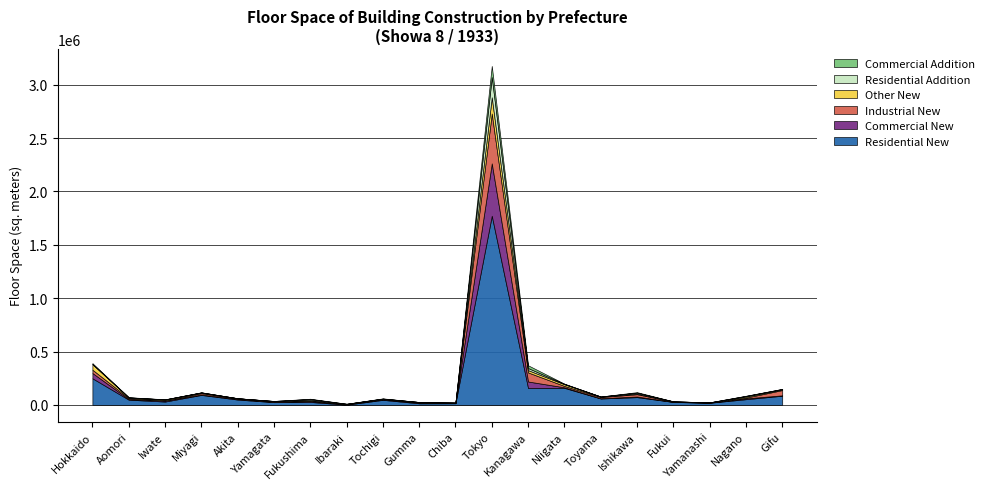

What is the value of the Residential Addition point at the 2nd from the left?

1455